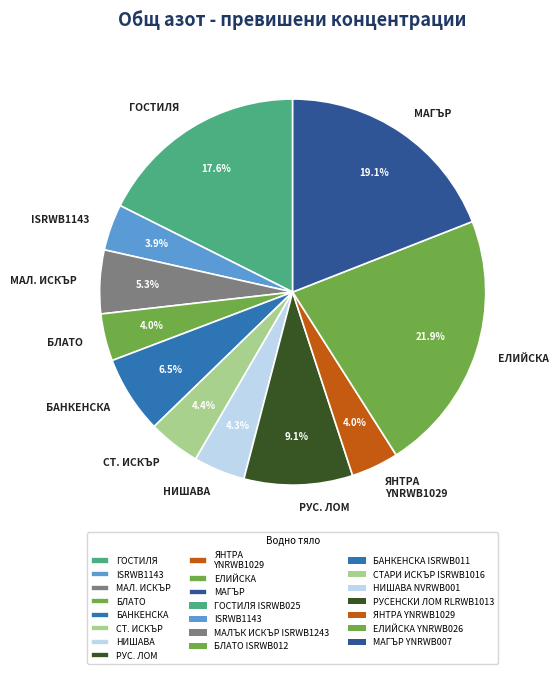

Does any single category account for the majority?

No